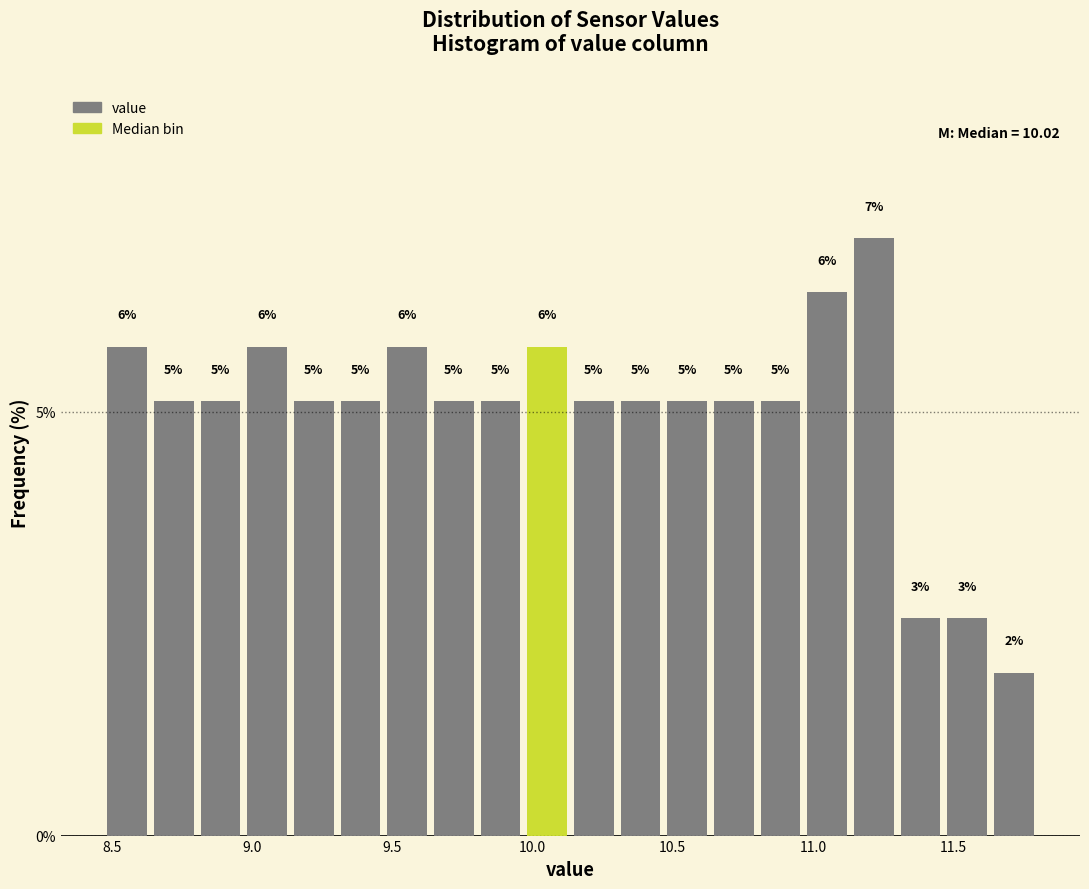

Read against the x-axis, roughly where is the centre of the tallest bar?

11.20